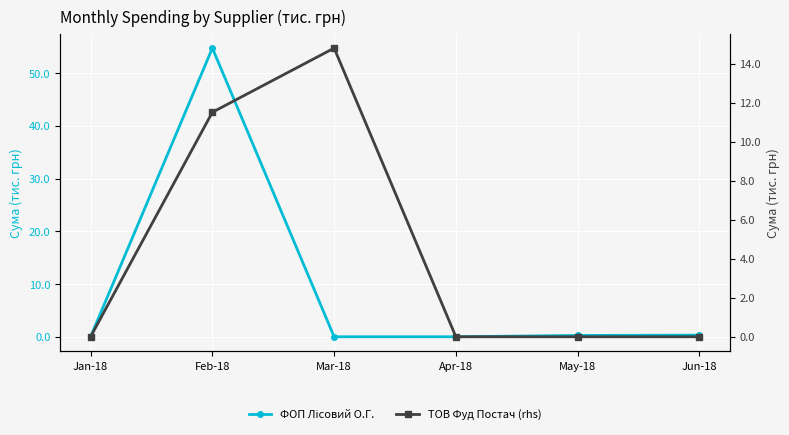

Where is ФОП Лісовий О.Г. nearest to the value 27?

Jun-18